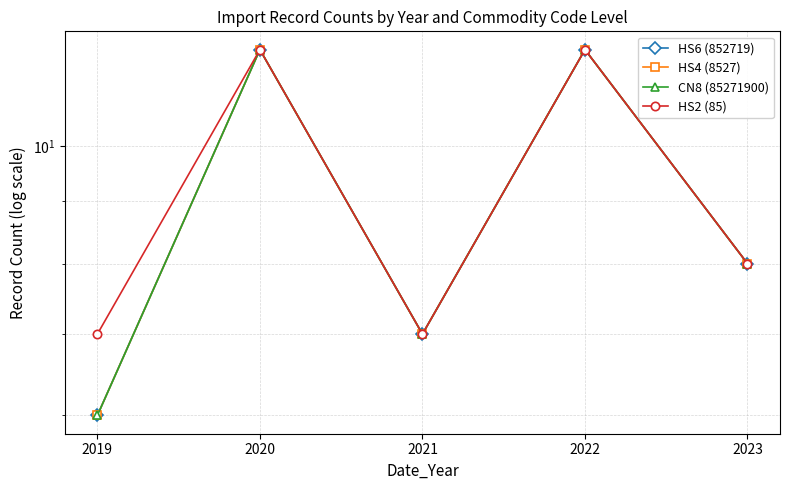

What is the average value of the HS6 (852719) series?

9